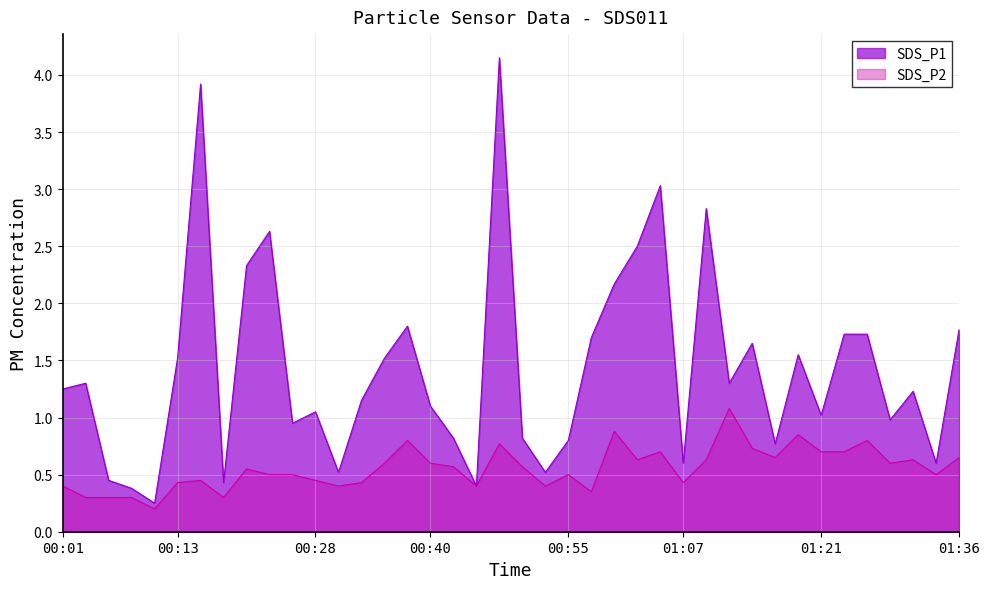

What is the difference between the maximum and minimum values in the SDS_P1 series?

3.9